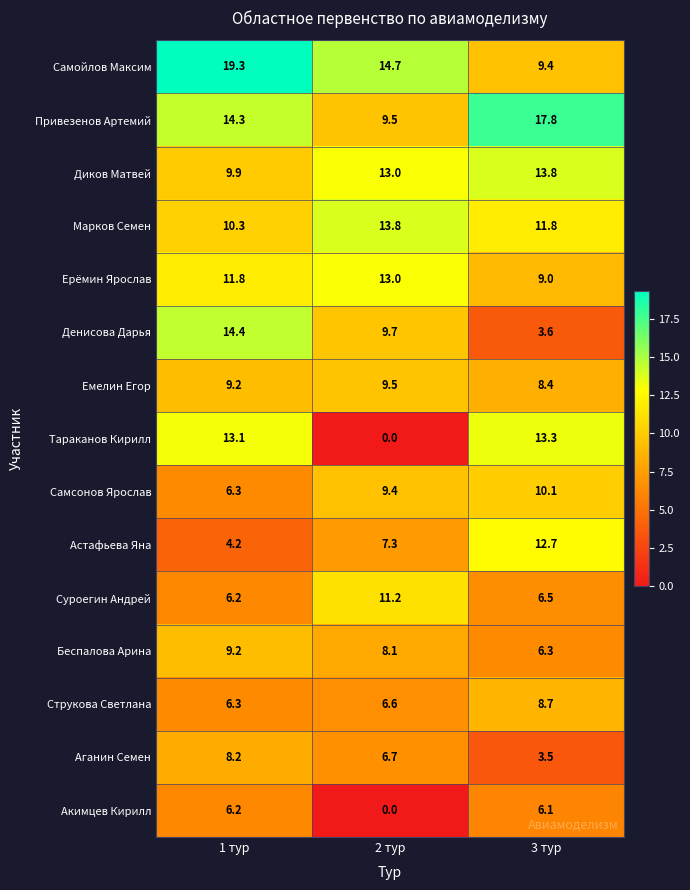

What is the approximate value of Беспалова Арина at 1 тур?

9.2